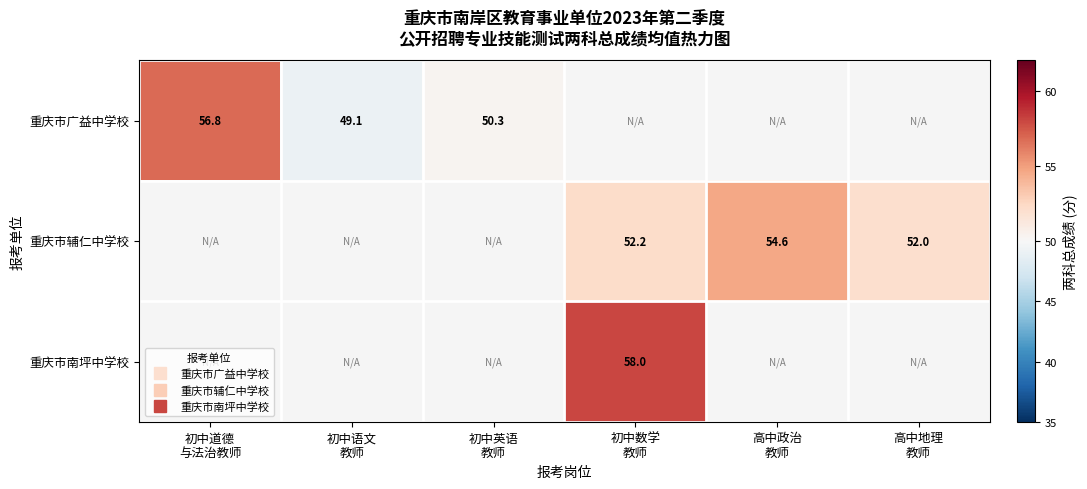

At how many categories does at least one series exceed 54?

3